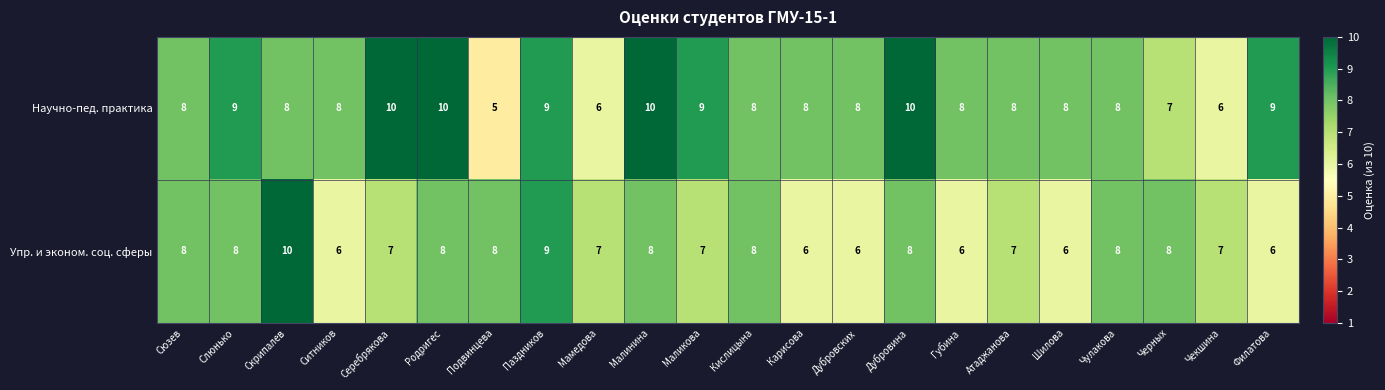

At Дубровина, list the series in order from smallest to largest.

Упр. и эконом. соц. сферы, Научно-пед. практика